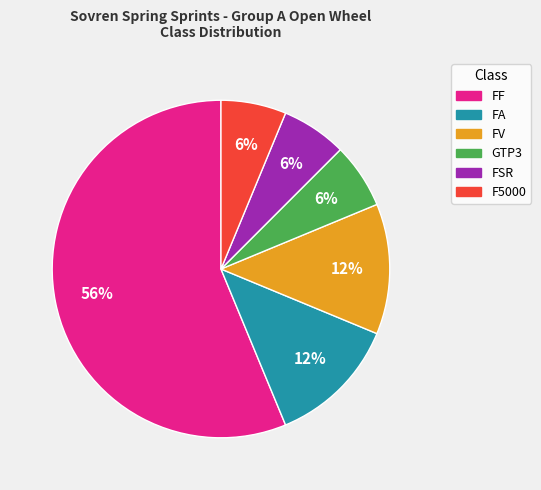

Does any single category account for the majority?

Yes